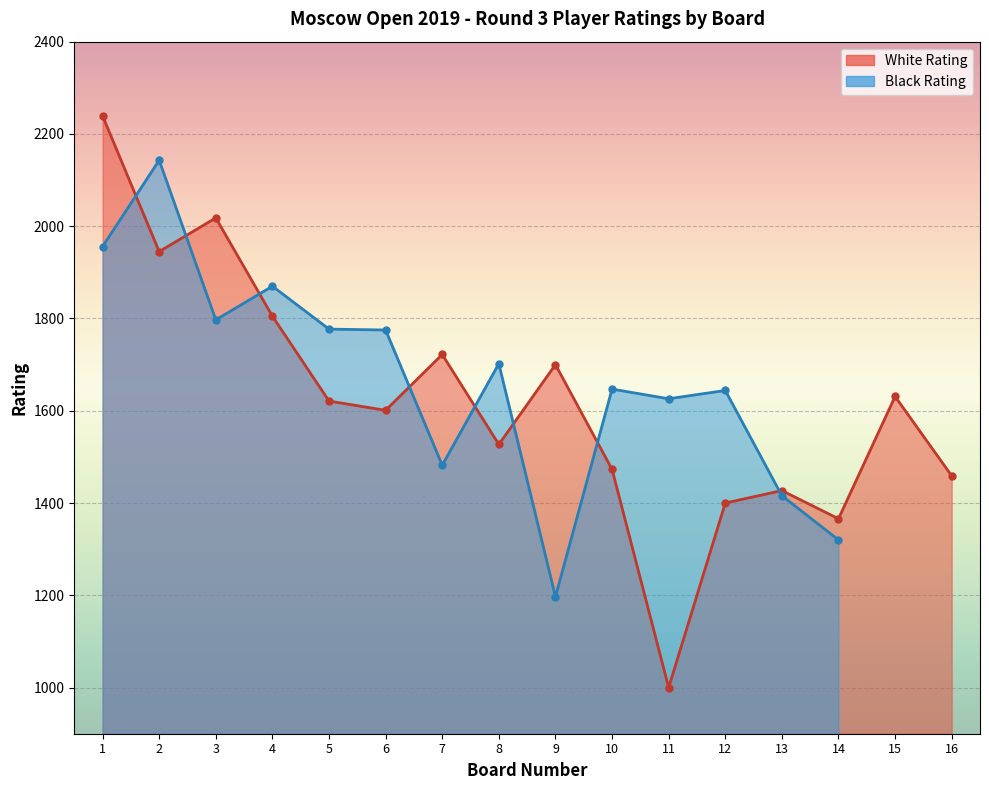

The White Rating series shows 2853 at 7. True or false?

False